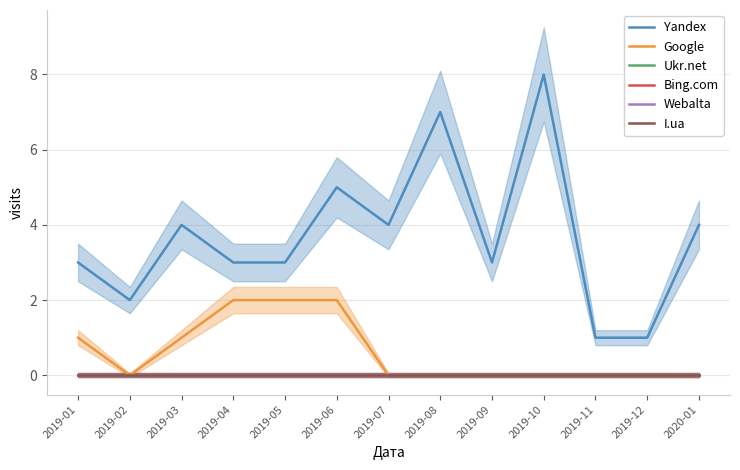

Reading left to right, extract all data points from this chart.

Yandex: 2019-01=3	2019-02=2	2019-03=4	2019-04=3	2019-05=3	2019-06=5	2019-07=4	2019-08=7	2019-09=3	2019-10=8	2019-11=1	2019-12=1	2020-01=4
Google: 2019-01=1	2019-02=0	2019-03=1	2019-04=2	2019-05=2	2019-06=2	2019-07=0	2019-08=0	2019-09=0	2019-10=0	2019-11=0	2019-12=0	2020-01=0
Ukr.net: 2019-01=0	2019-02=0	2019-03=0	2019-04=0	2019-05=0	2019-06=0	2019-07=0	2019-08=0	2019-09=0	2019-10=0	2019-11=0	2019-12=0	2020-01=0
Bing.com: 2019-01=0	2019-02=0	2019-03=0	2019-04=0	2019-05=0	2019-06=0	2019-07=0	2019-08=0	2019-09=0	2019-10=0	2019-11=0	2019-12=0	2020-01=0
Webalta: 2019-01=0	2019-02=0	2019-03=0	2019-04=0	2019-05=0	2019-06=0	2019-07=0	2019-08=0	2019-09=0	2019-10=0	2019-11=0	2019-12=0	2020-01=0
I.ua: 2019-01=0	2019-02=0	2019-03=0	2019-04=0	2019-05=0	2019-06=0	2019-07=0	2019-08=0	2019-09=0	2019-10=0	2019-11=0	2019-12=0	2020-01=0